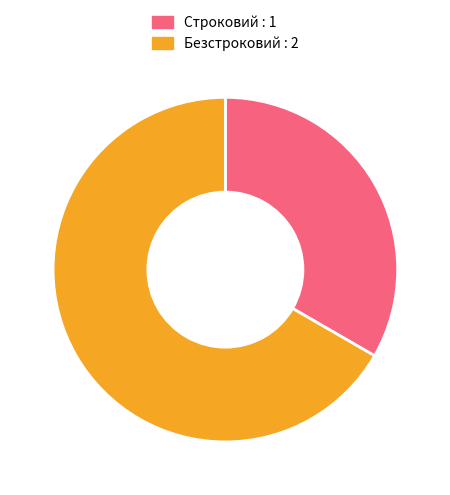

Between Безстроковий : 2 and Строковий : 1, which is larger?

Безстроковий : 2